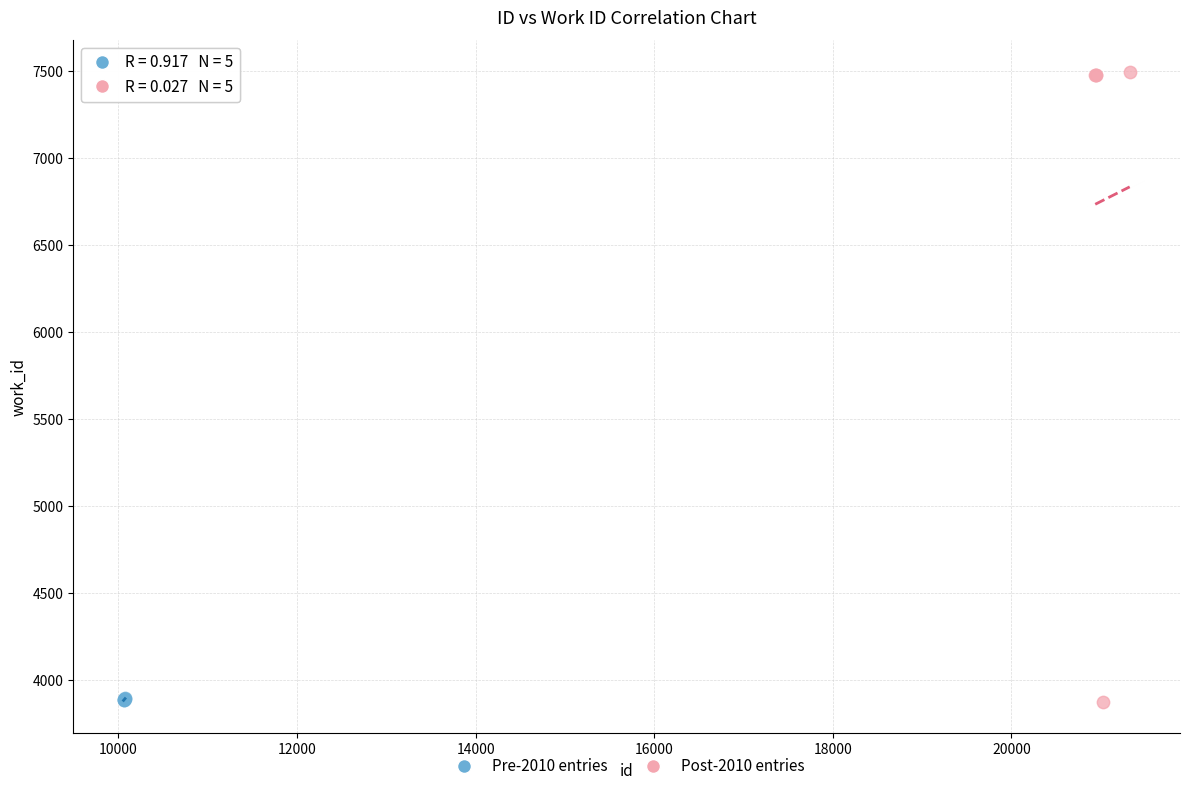

Which series has the widest spread of Y values?

Post-2010 entries